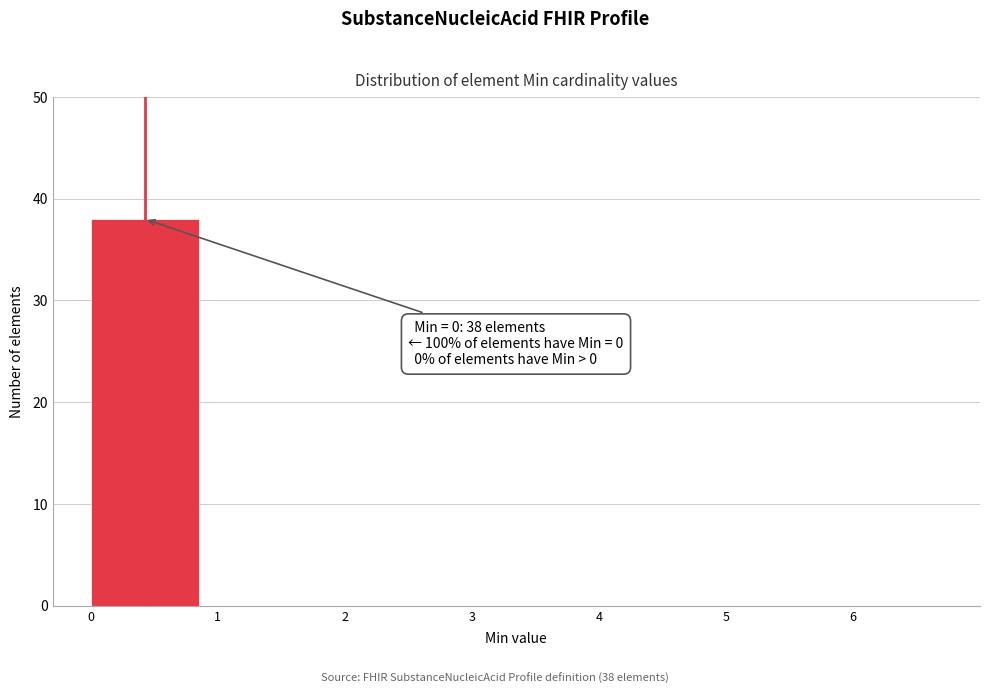

Reading left to right, what are all the values shown in this chart?

0=38	1=0	2=0	3=0	4=0	5=0	6=0